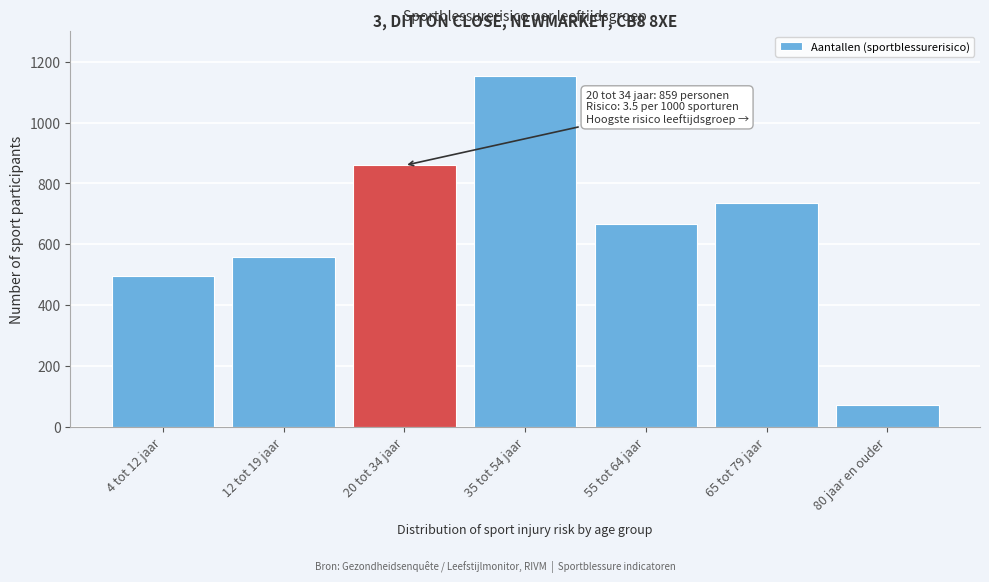

Reading left to right, what are all the values shown in this chart?

4 tot 12 jaar=497	12 tot 19 jaar=557	20 tot 34 jaar=859	35 tot 54 jaar=1152	55 tot 64 jaar=667	65 tot 79 jaar=734	80 jaar en ouder=73